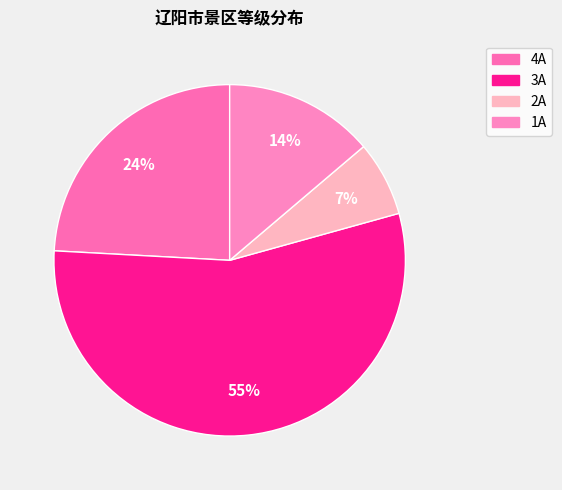

To the nearest percent, what is the combined percentage of 3A and 1A?

69%